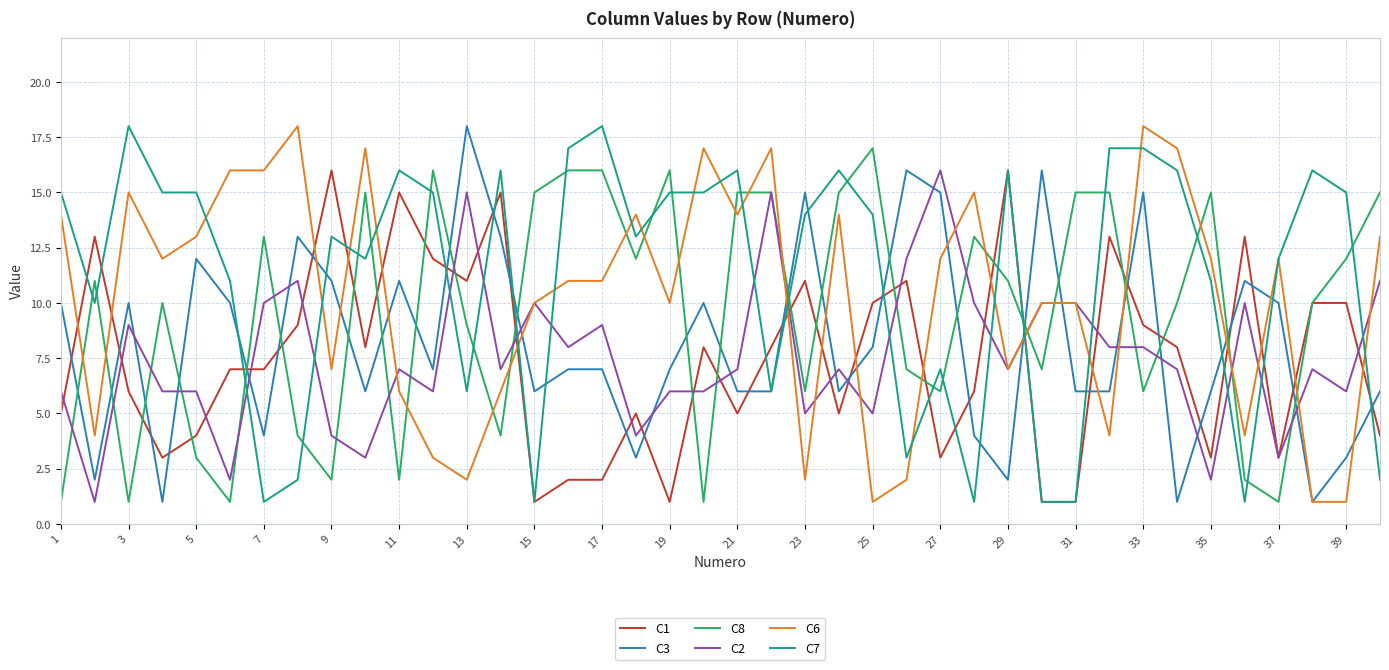

Which series has the largest total across all categories?

C7